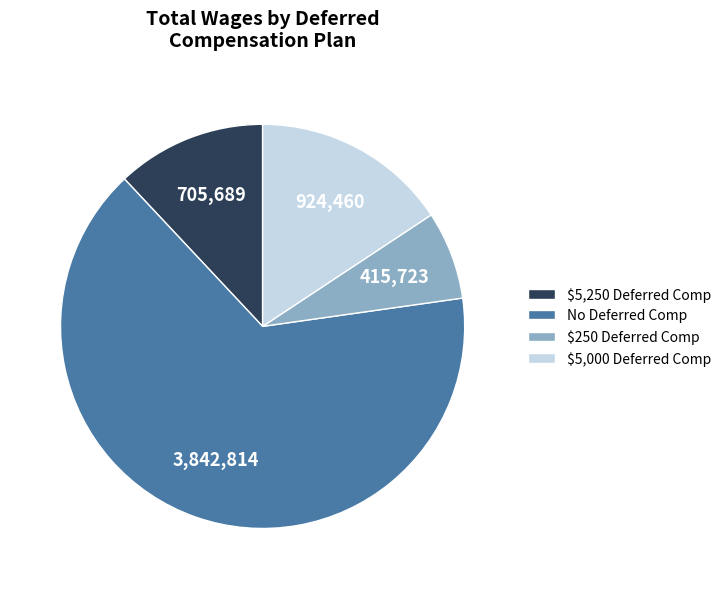

Is there a majority slice in this chart?

Yes